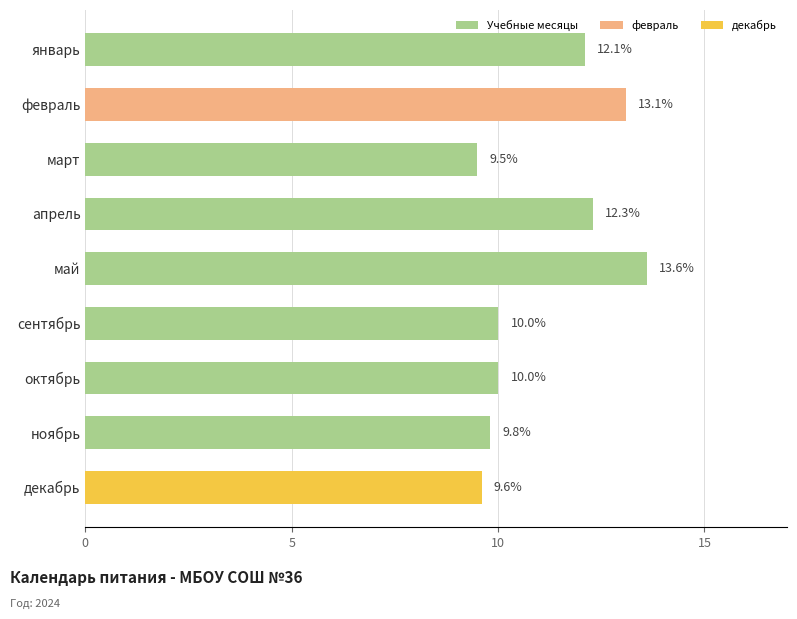

Reading top to bottom, transcribe all the data shown in this chart.

январь=12.1	февраль=13.1	март=9.5	апрель=12.3	май=13.6	сентябрь=10.0	октябрь=10.0	ноябрь=9.8	декабрь=9.6